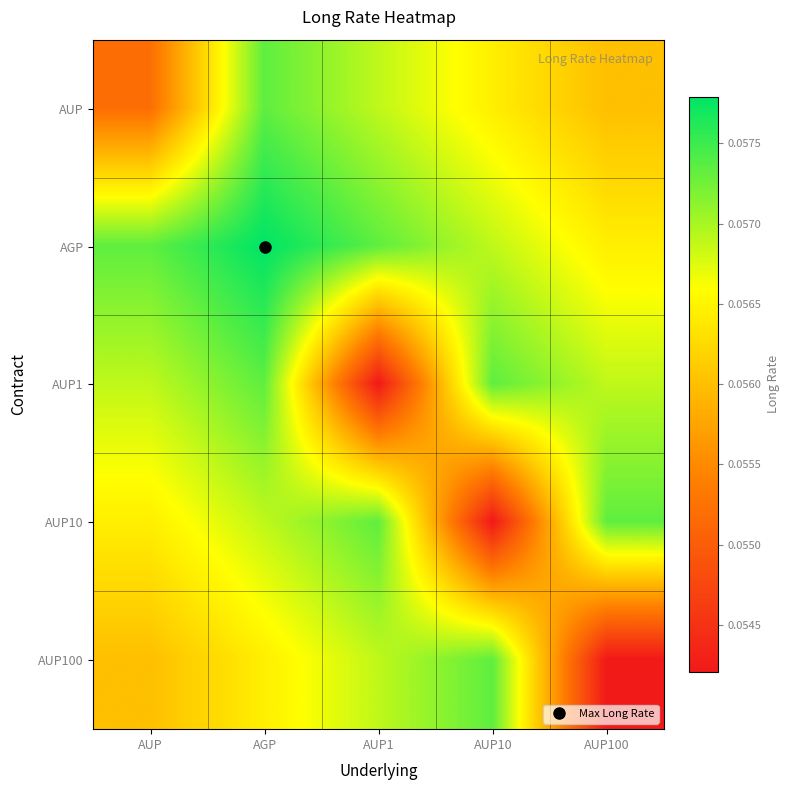

Reading left to right, extract all data points from this chart.

AUP: AUP=0.1	AGP=0.1	AUP1=0.1	AUP10=0.1	AUP100=0.1
AGP: AUP=0.1	AGP=0.1	AUP1=0.1	AUP10=0.1	AUP100=0.1
AUP1: AUP=0.1	AGP=0.1	AUP1=0.1	AUP10=0.1	AUP100=0.1
AUP10: AUP=0.1	AGP=0.1	AUP1=0.1	AUP10=0.1	AUP100=0.1
AUP100: AUP=0.1	AGP=0.1	AUP1=0.1	AUP10=0.1	AUP100=0.1